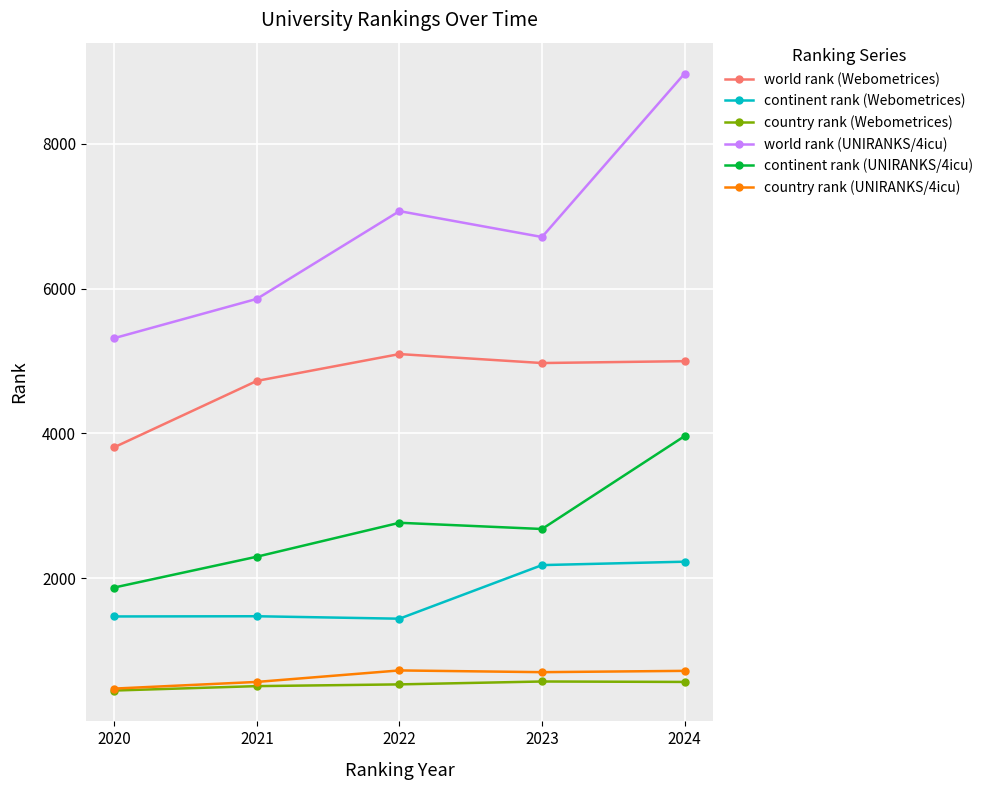

Which category has the lowest value in the world rank (UNIRANKS/4icu) series?

2020